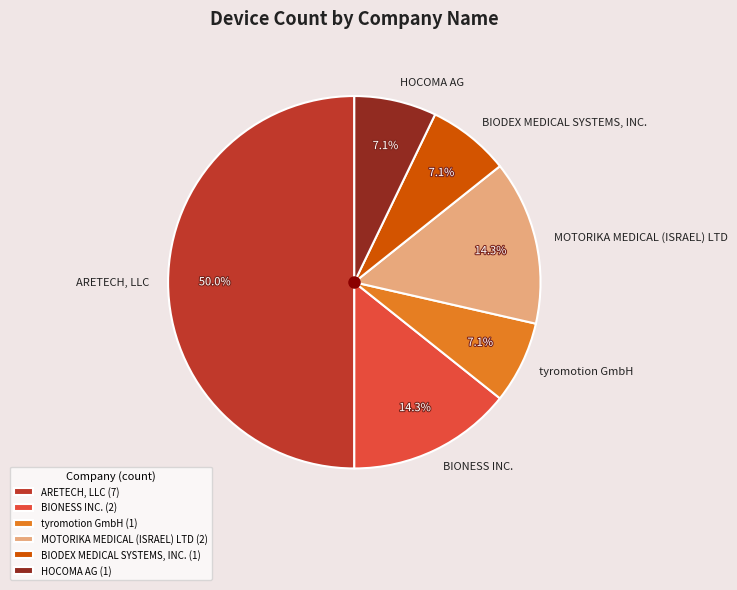

Approximately how many times larger is the value at BIONESS INC. compared to HOCOMA AG?

2.0